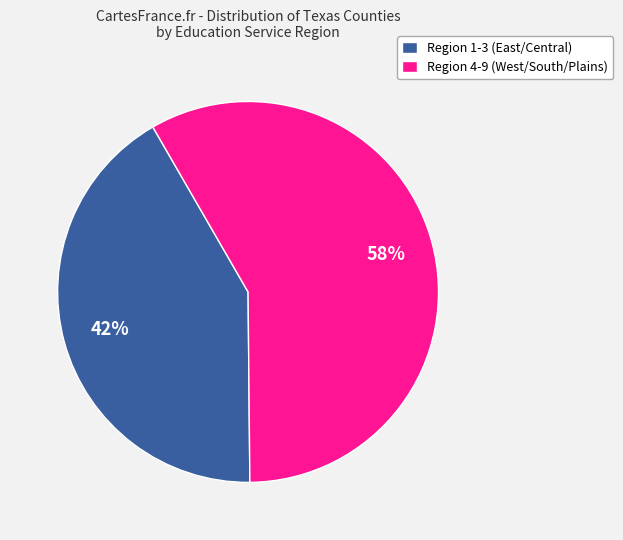

What is the ratio of the value at Region 4-9 (West/South/Plains) to the value at Region 1-3 (East/Central)?

1.4